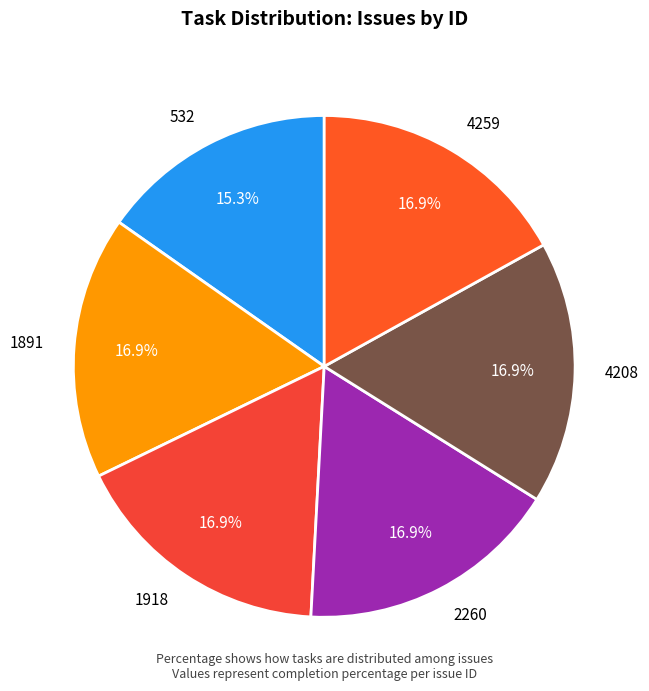

How many segments does this pie chart have?

6